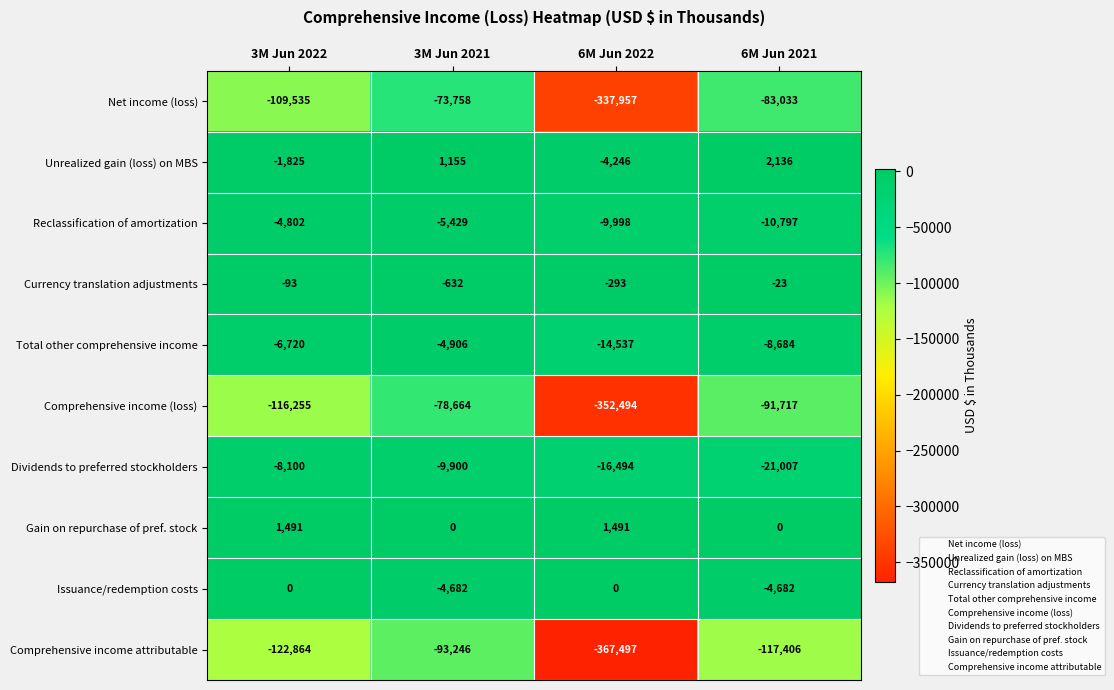

How many categories are shown in the chart?

4